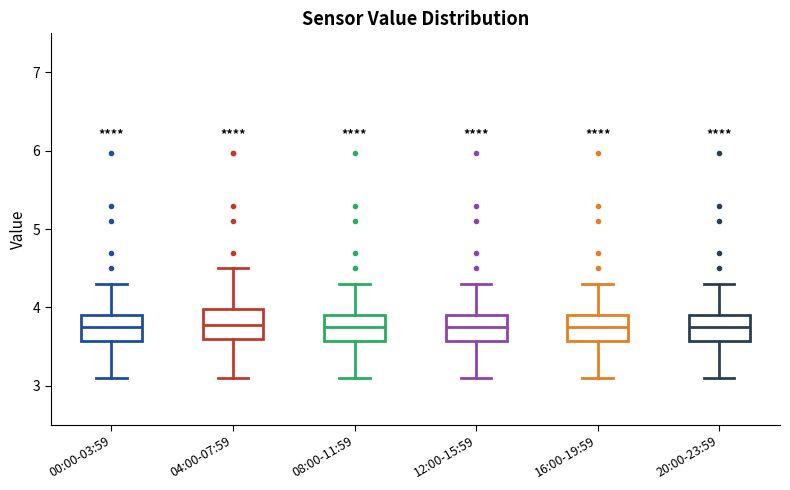

Where is the lower edge of the box for 16:00-19:59 on the y-axis? The values are not printed on the chart, so give them approximately, as read against the axis.

3.6